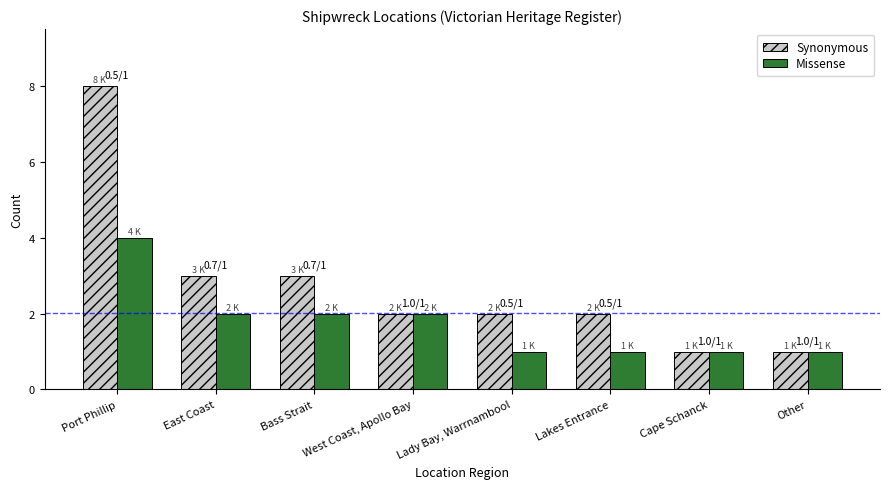

Which label corresponds to the largest value in the chart?

Port Phillip